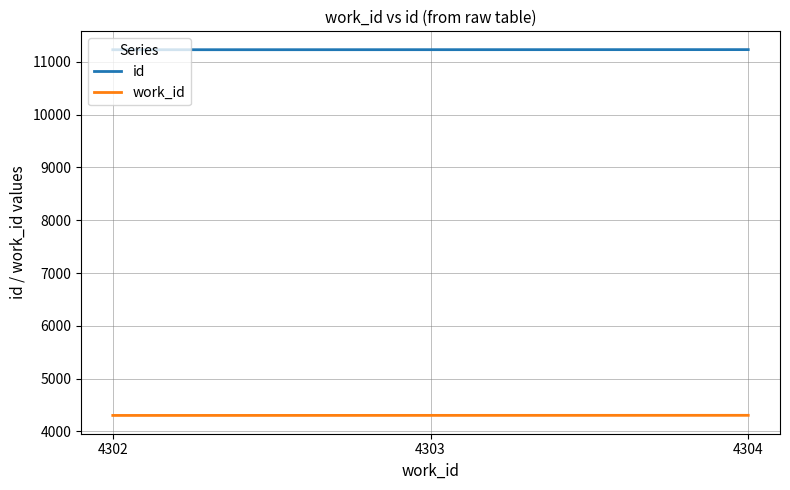

True or false: id has a value of 2682 at 4304.

False